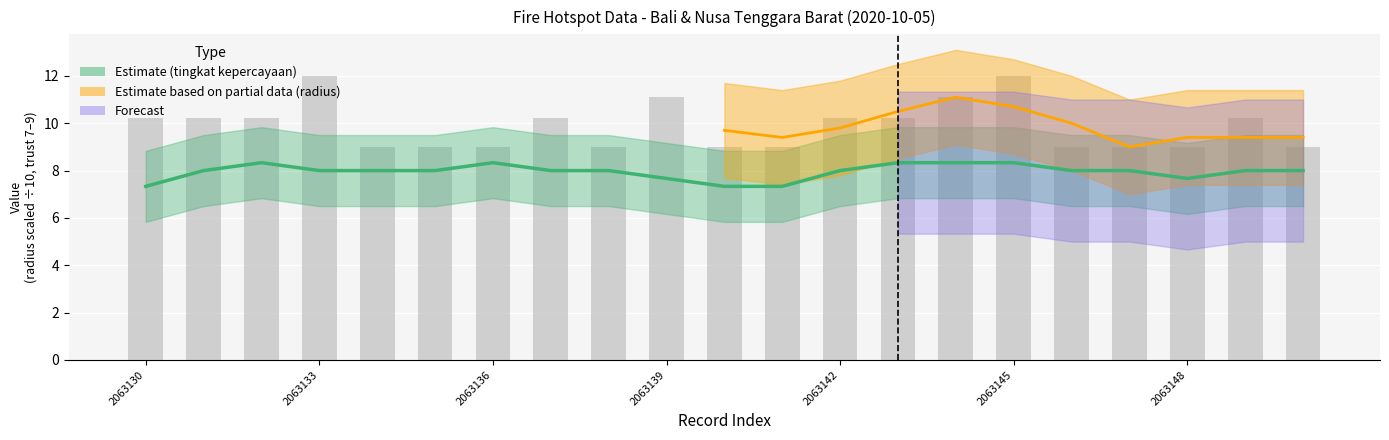

Which series has the largest range (max minus min)?

radius kemungkinan (scaled)